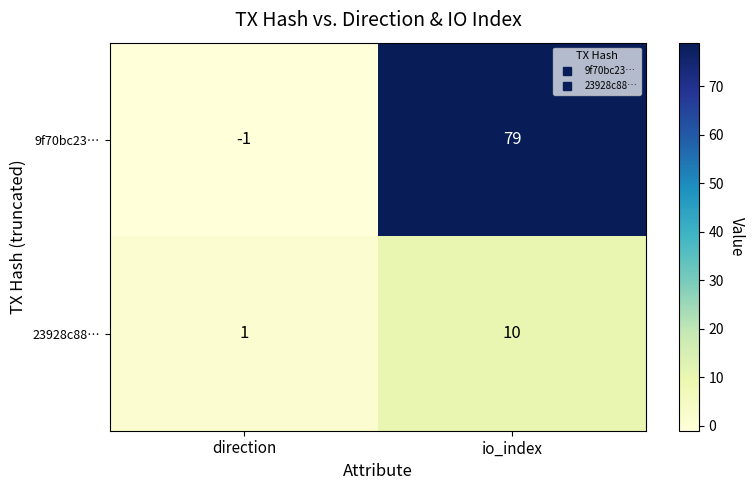

Reading right to left, list all the values displayed in this chart.

9f70bc23…: 79	-1
23928c88…: 10	1